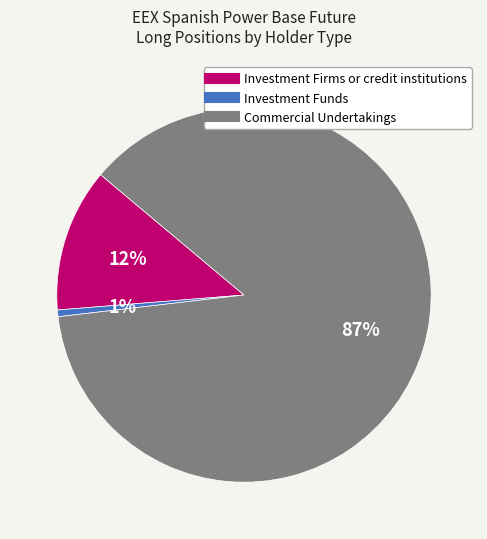

How many slices are in this pie chart?

3